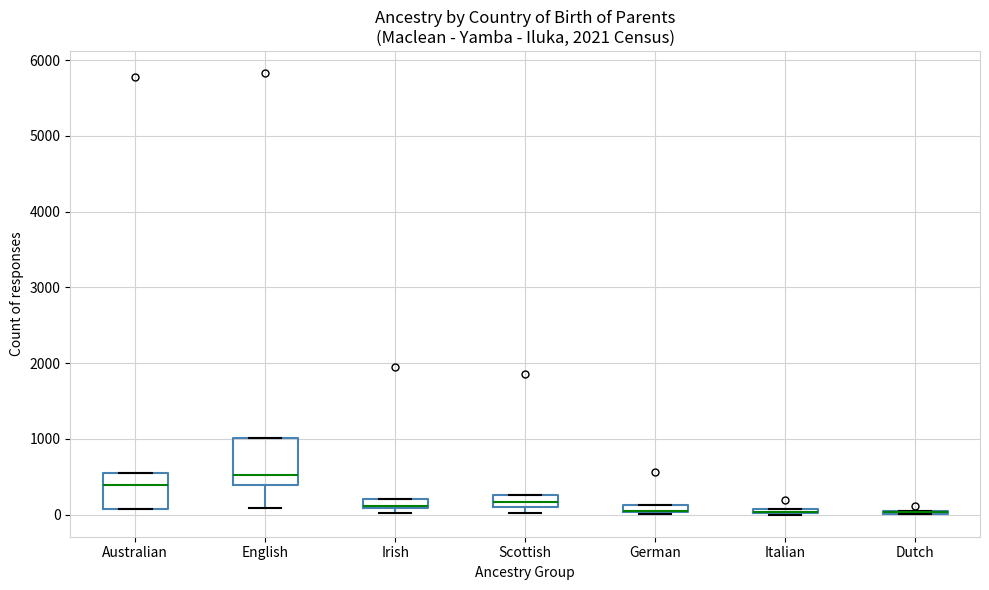

Comparing the boxes themselves (not the whiskers), which one is the tallest?

English